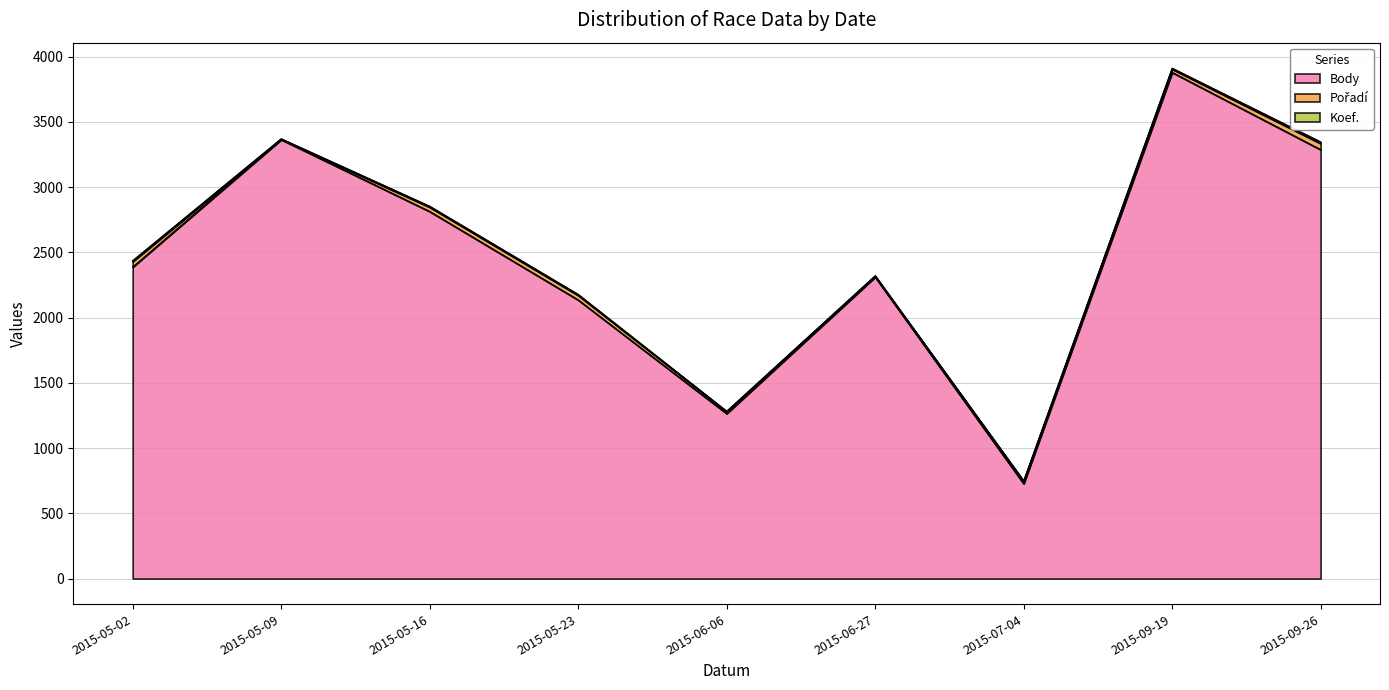

How many interior local valleys does the Pořadí series have?

2